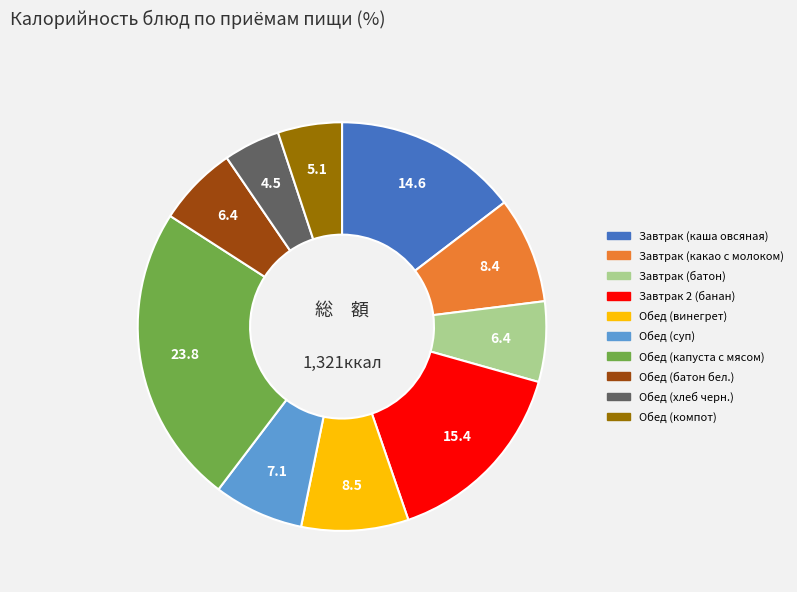

Does Завтрак (батон) represent more than half of the total?

No